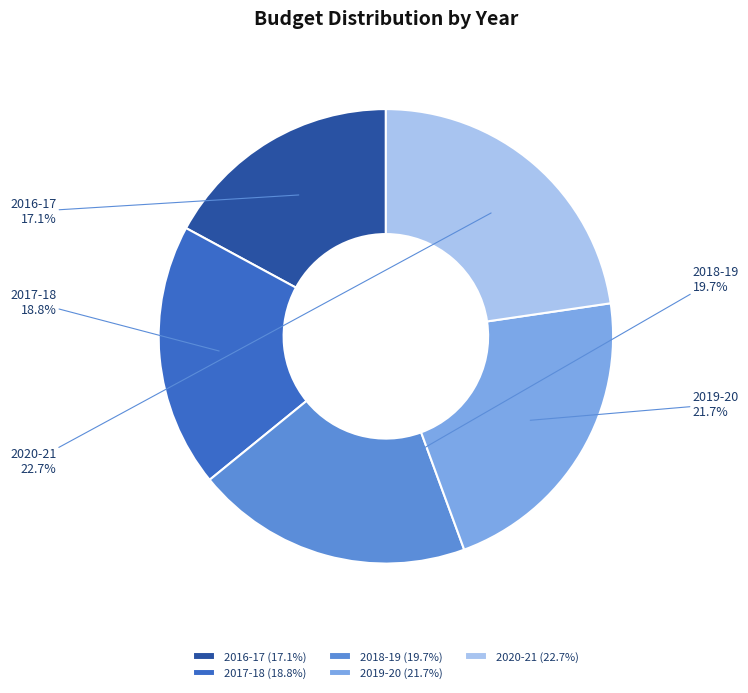

The 2017-18 slice represents 19% of the pie. True or false?

True